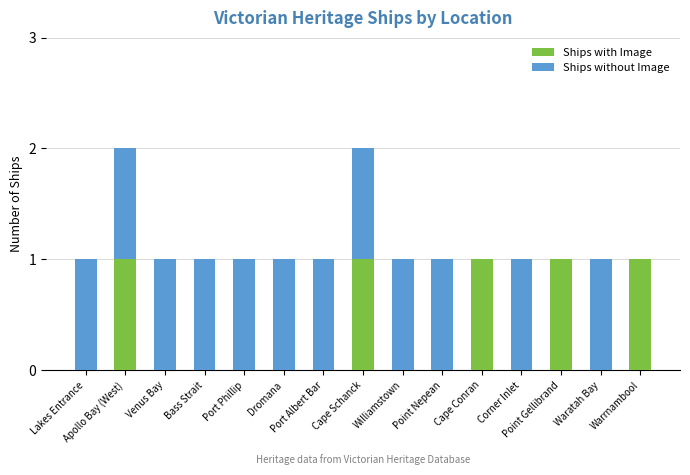

What is the sum of all Ships with Image values?

5